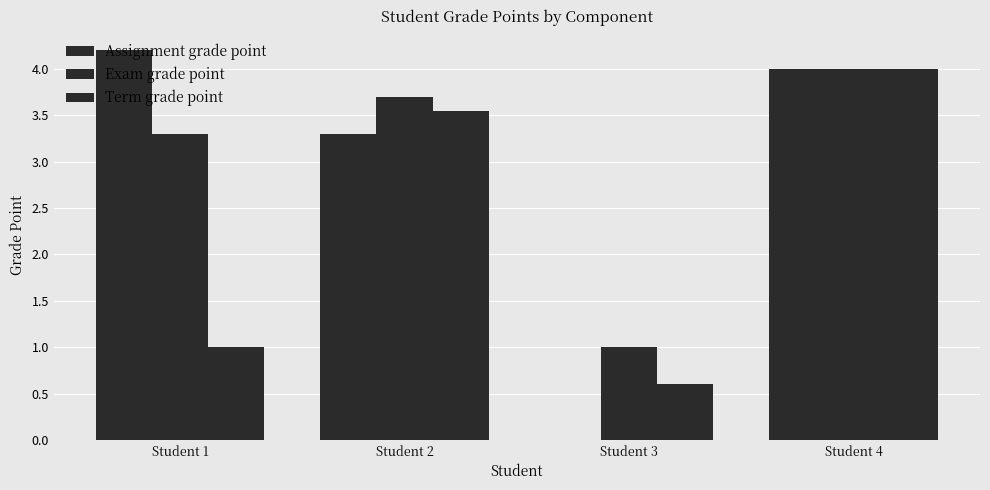

What is the sum of all Term grade point values?

9.1